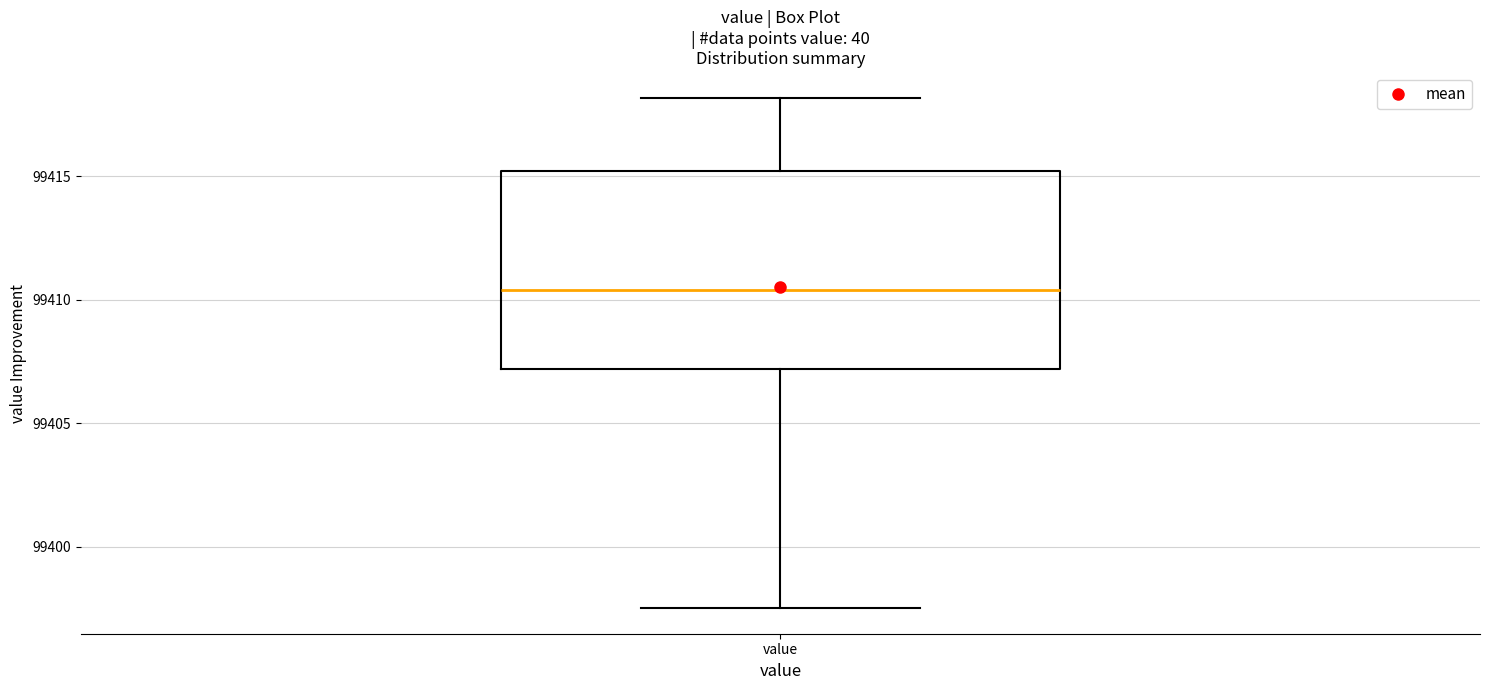

Read this box plot against the y-axis: the position of the median line, the range covered by the box, and the ends of both whiskers. The values are not printed on the chart, so give them approximately, as read against the axis.

median 99410.5, box 99407.0 to 99415.0, whiskers 99397.5 to 99418.0